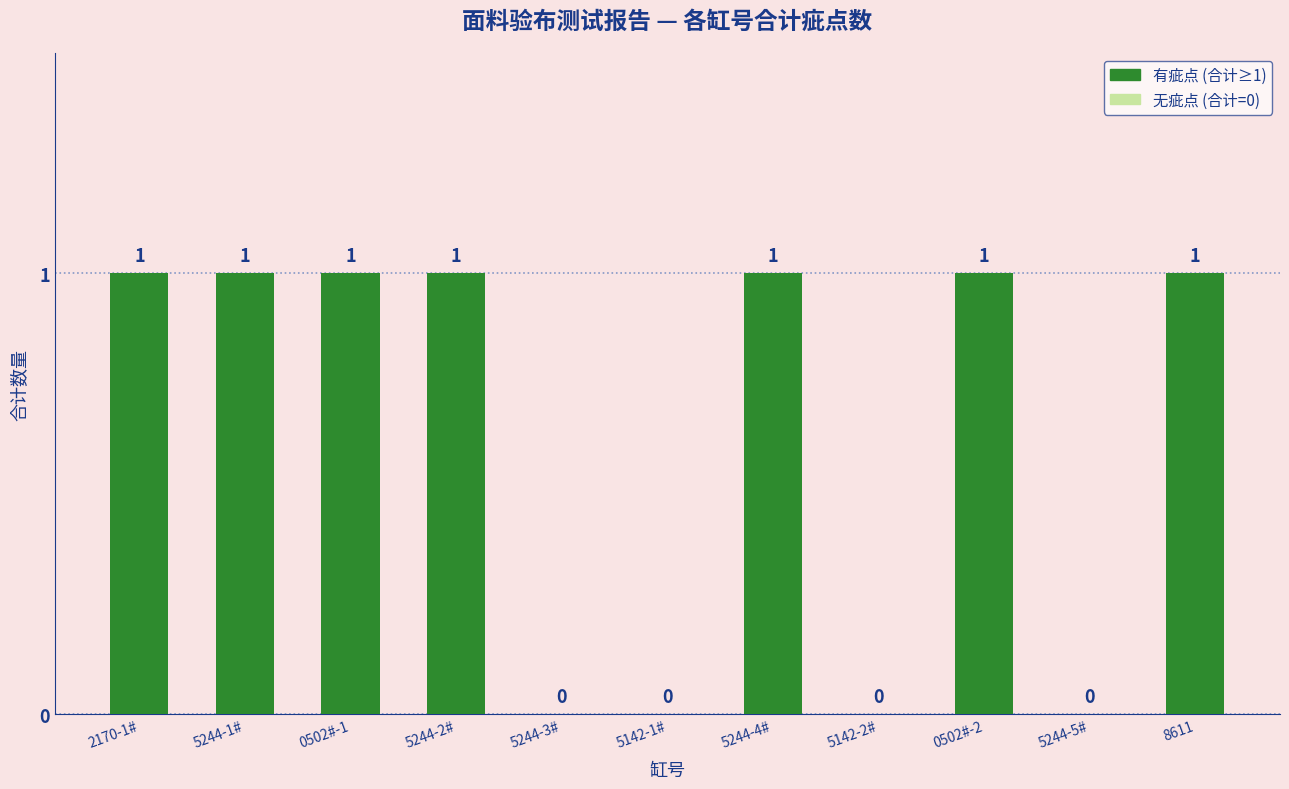

What is the ratio of the value at 8611 to the value at 5244-4#?

1.0